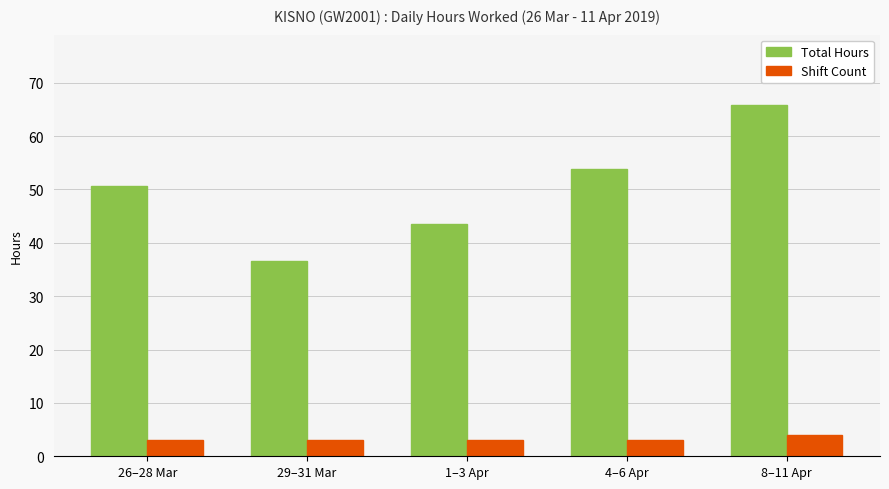

The value of Shift Count at 4–6 Apr is 3.0. True or false?

True